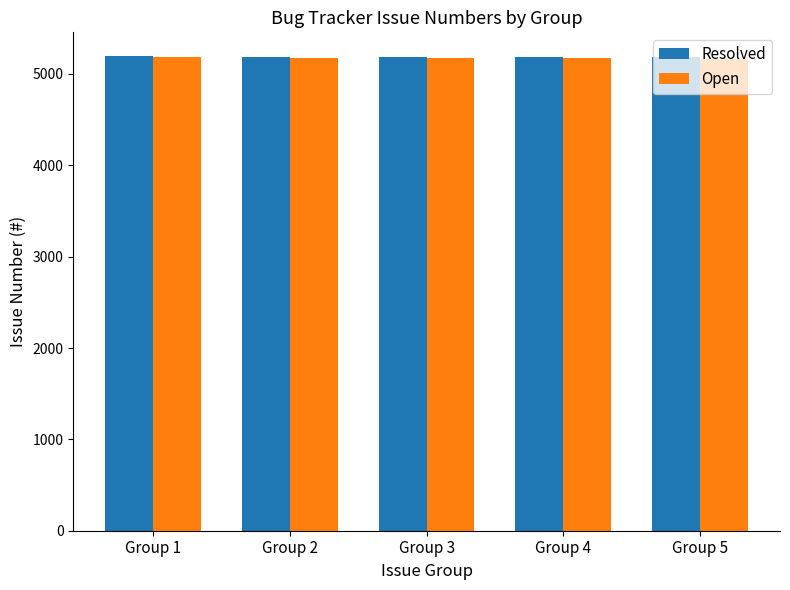

What is the total value across all series at Group 4?

10361